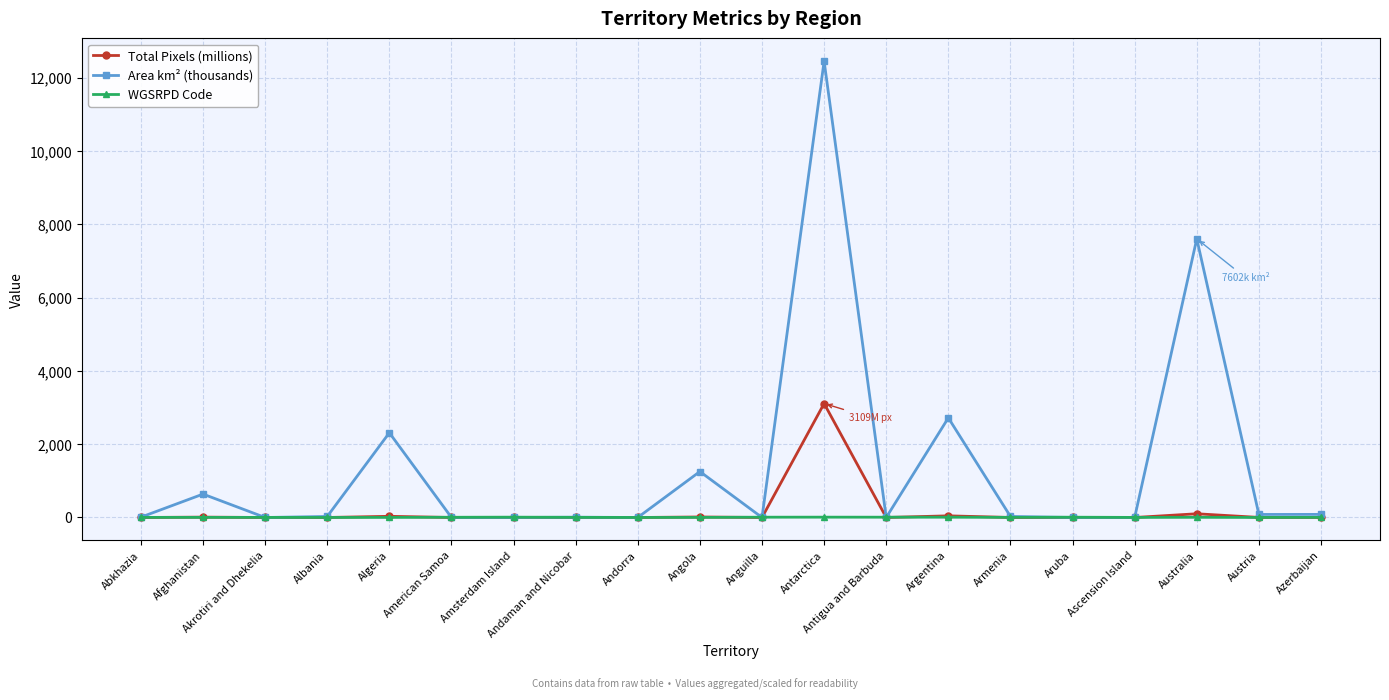

True or false: Area km² (thousands) has a value of 9985.3 at Australia.

False